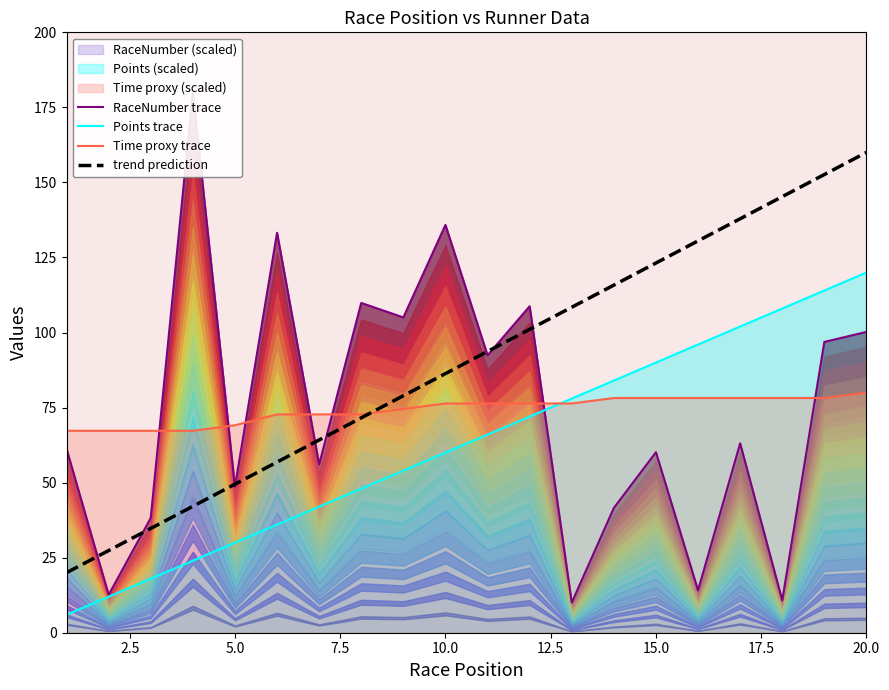

At 7.5, list the series in order from smallest to largest.

Points trace, trend prediction, Time proxy trace, RaceNumber trace